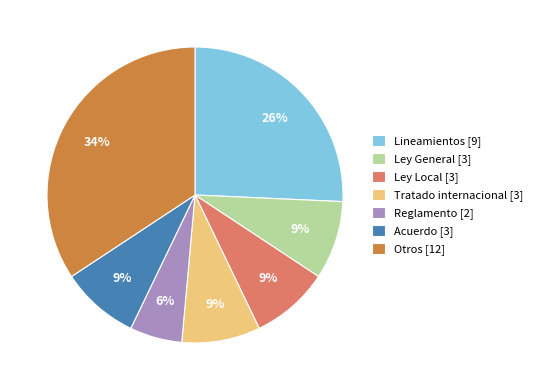

Is it true that Otros [12] is 34% of the pie?

True